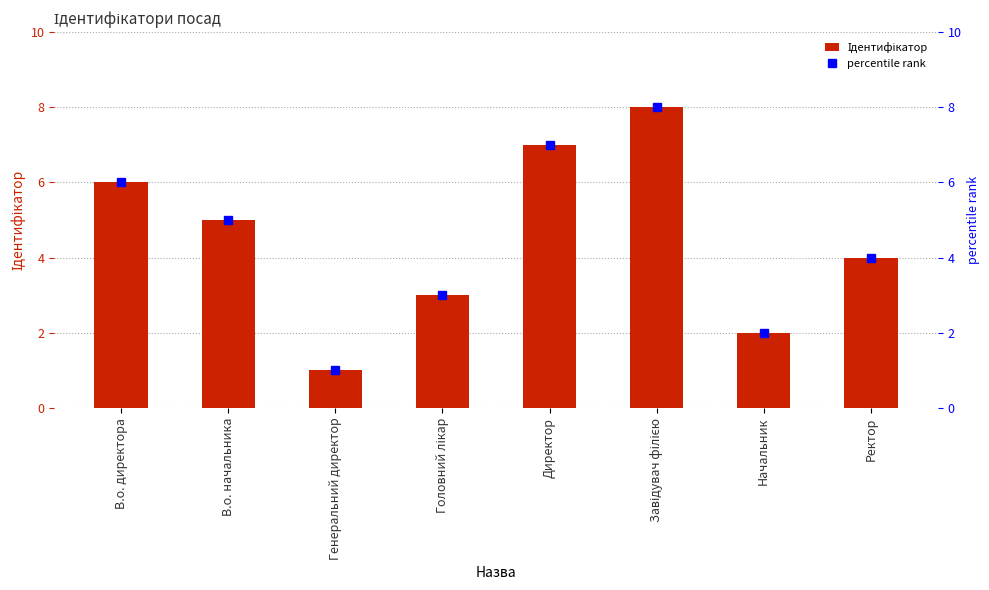

What value does the percentile rank series have at Завідувач філією?

8